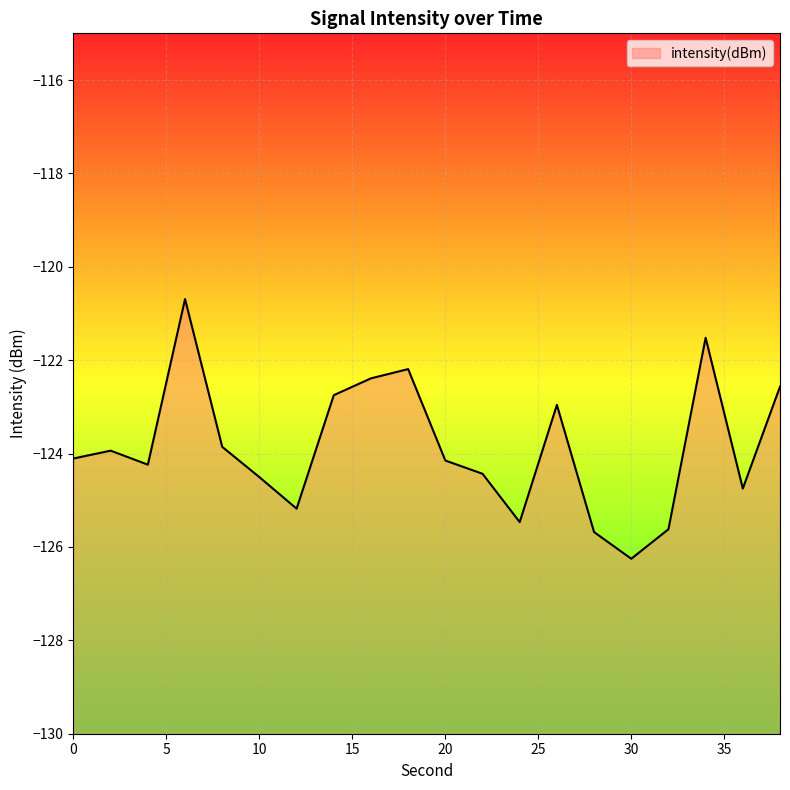

Rank the categories by value from highest to lowest.

6, 34, 18, 16, 38, 14, 26, 8, 2, 0, 20, 4, 22, 10, 36, 12, 24, 32, 28, 30